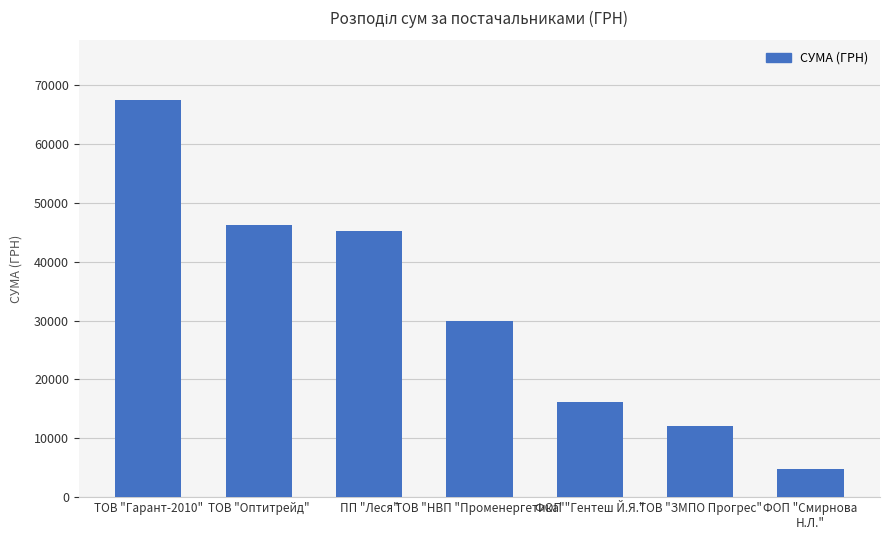

Is it true that the value at ФОП "Гентеш Й.Я." is 21451.6?

False